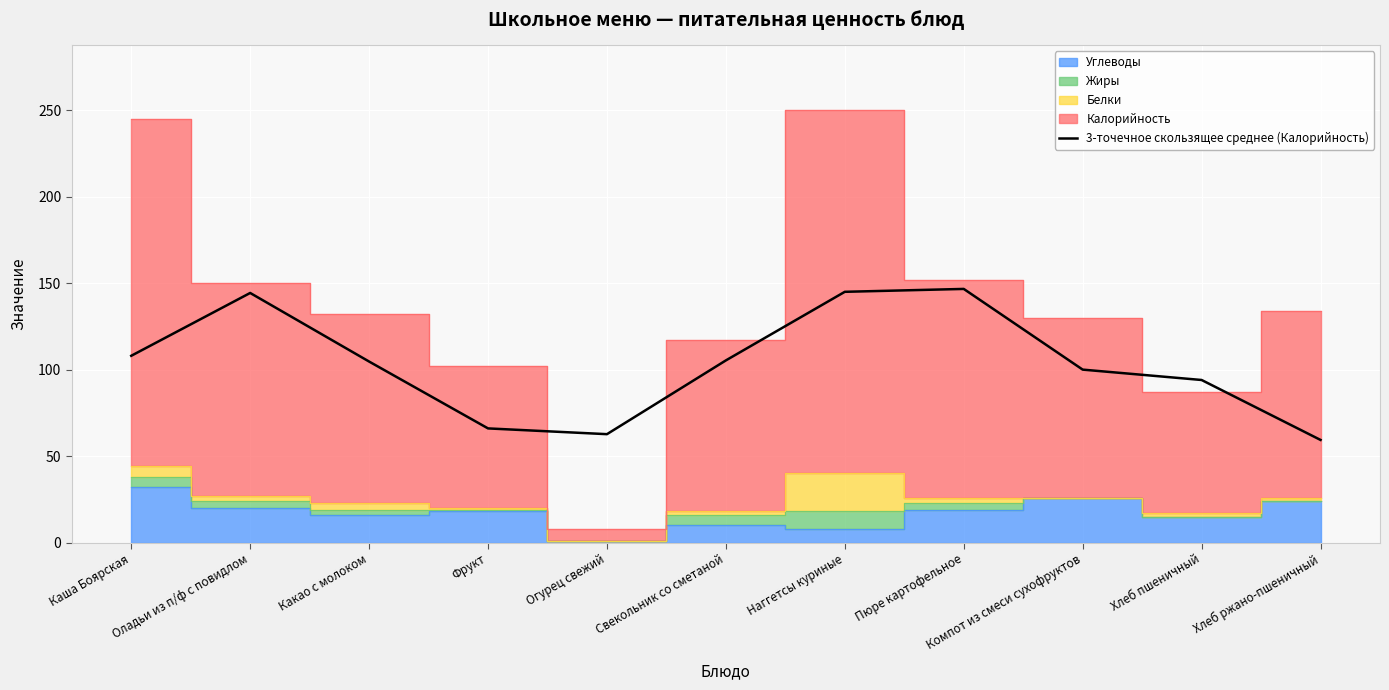

The value at Хлеб пшеничный is 58.8. True or false?

False